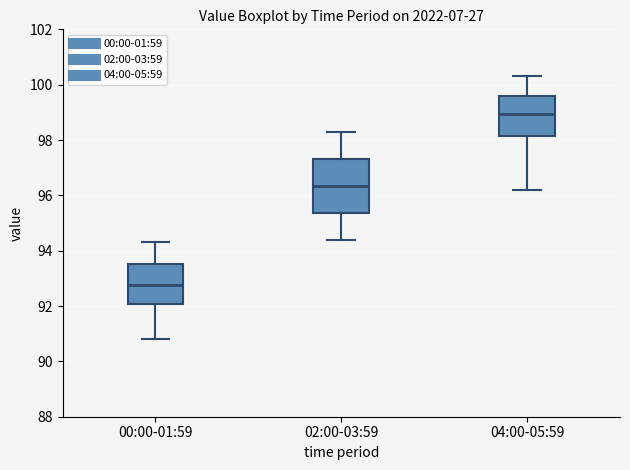

Reading left to right, read every box against the y-axis: the position of its median line, the range the box covers, and the ends of its whiskers. The values are not printed on the chart, so give them approximately, as read against the axis.

00:00-01:59: median 92.8, box 92.0 to 93.6, whiskers 90.8 to 94.4
02:00-03:59: median 96.4, box 95.4 to 97.4, whiskers 94.4 to 98.4
04:00-05:59: median 99.0, box 98.2 to 99.6, whiskers 96.2 to 100.4